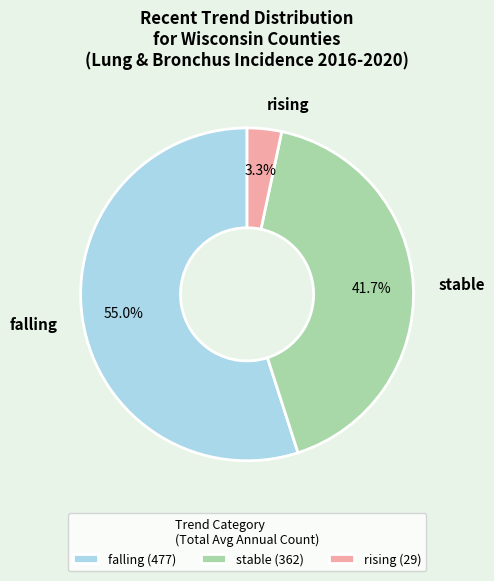

Is stable the majority of the pie?

No